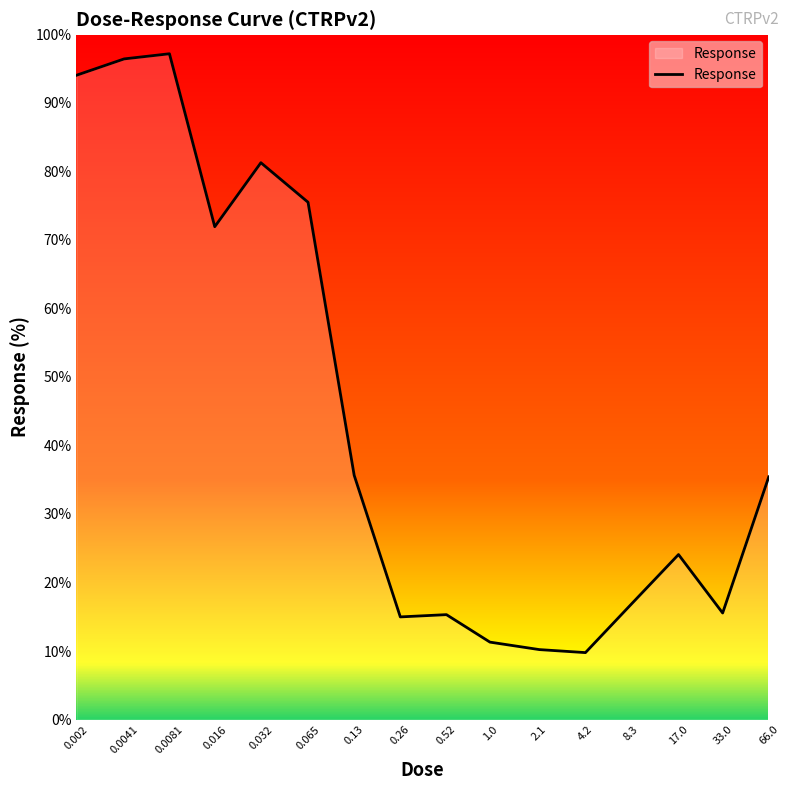

What is the difference between the maximum and minimum values?

87.4